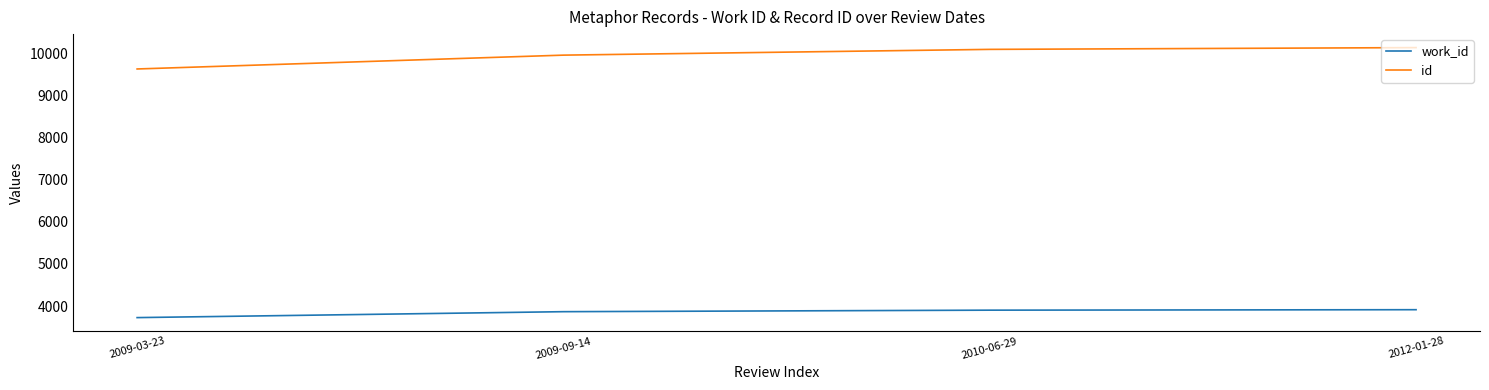

True or false: work_id and id cross at least once.

False